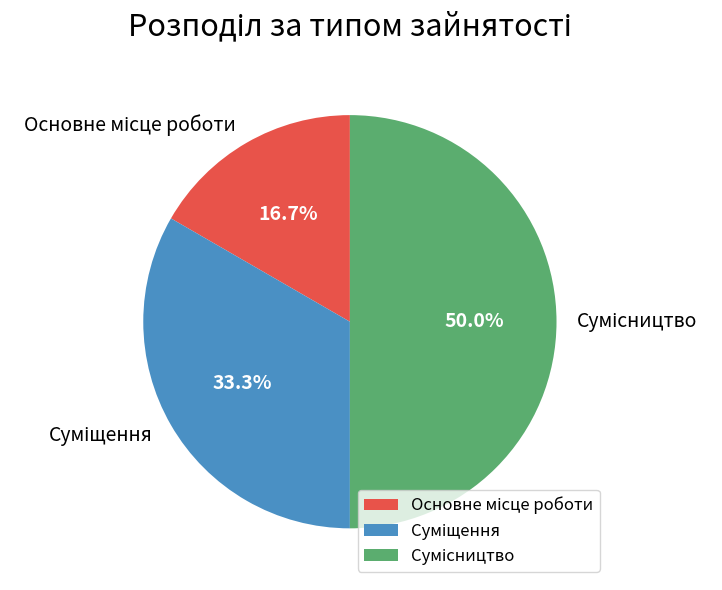

To the nearest percent, what is the difference between the largest and smallest slice percentages?

33%